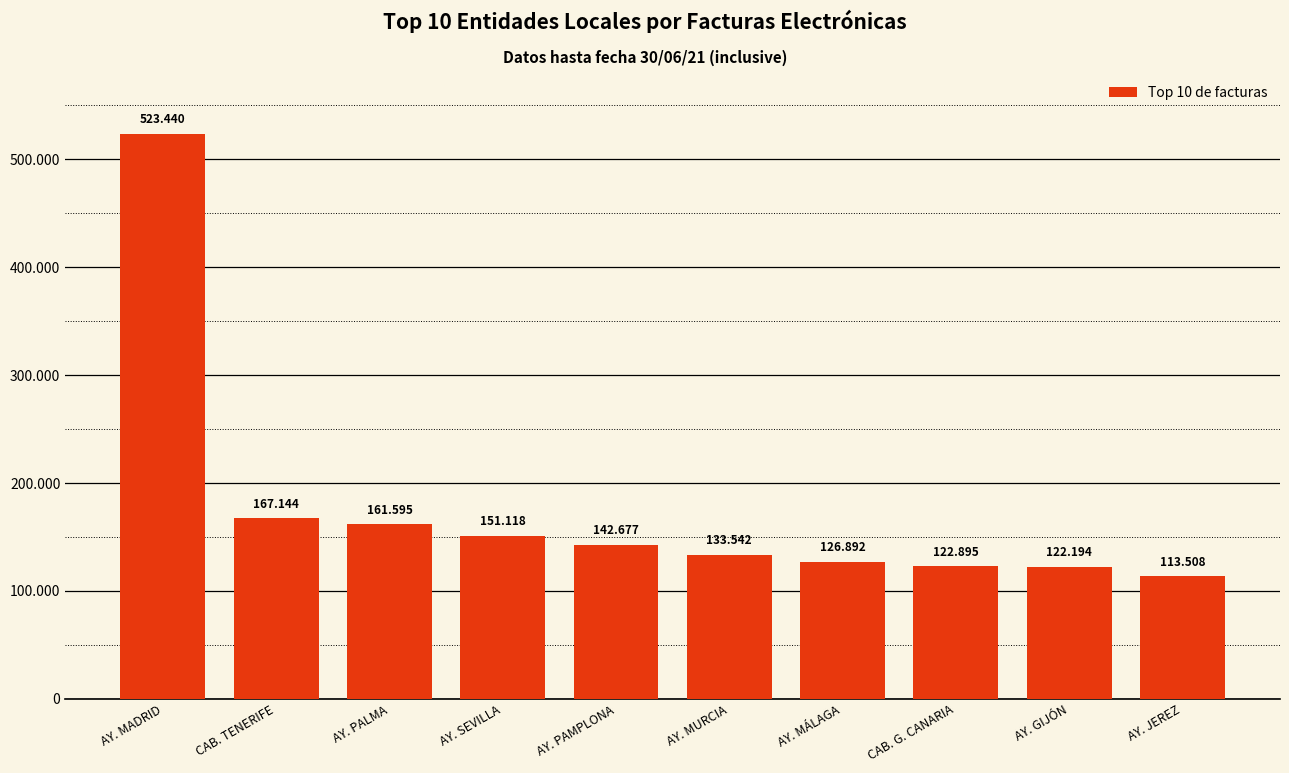

Reading left to right, what are all the values shown in this chart?

523440	167144	161595	151118	142677	133542	126892	122895	122194	113508